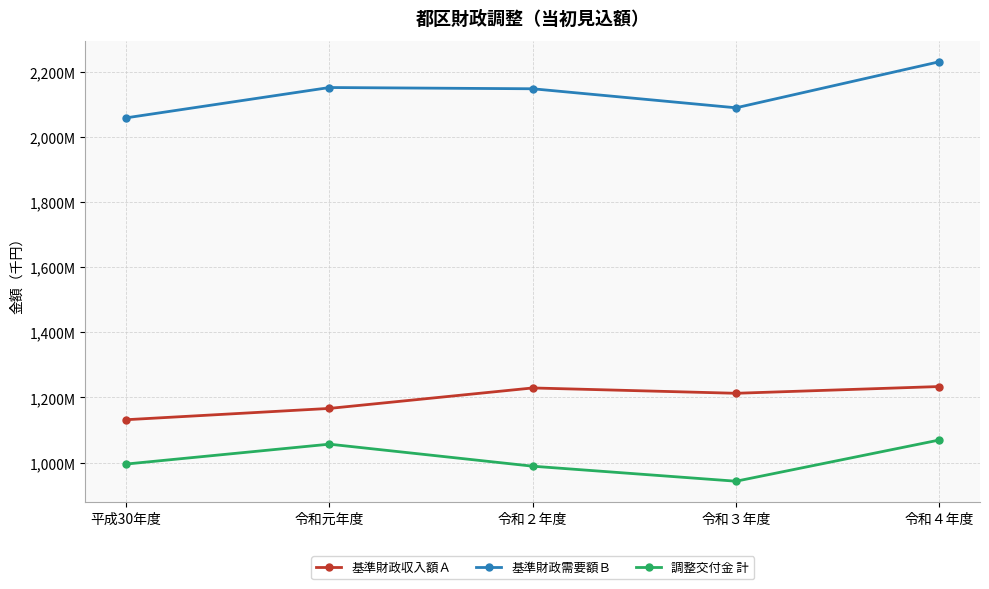

True or false: 基準財政需要額Ｂ has more than 2 points higher than both neighbors.

False